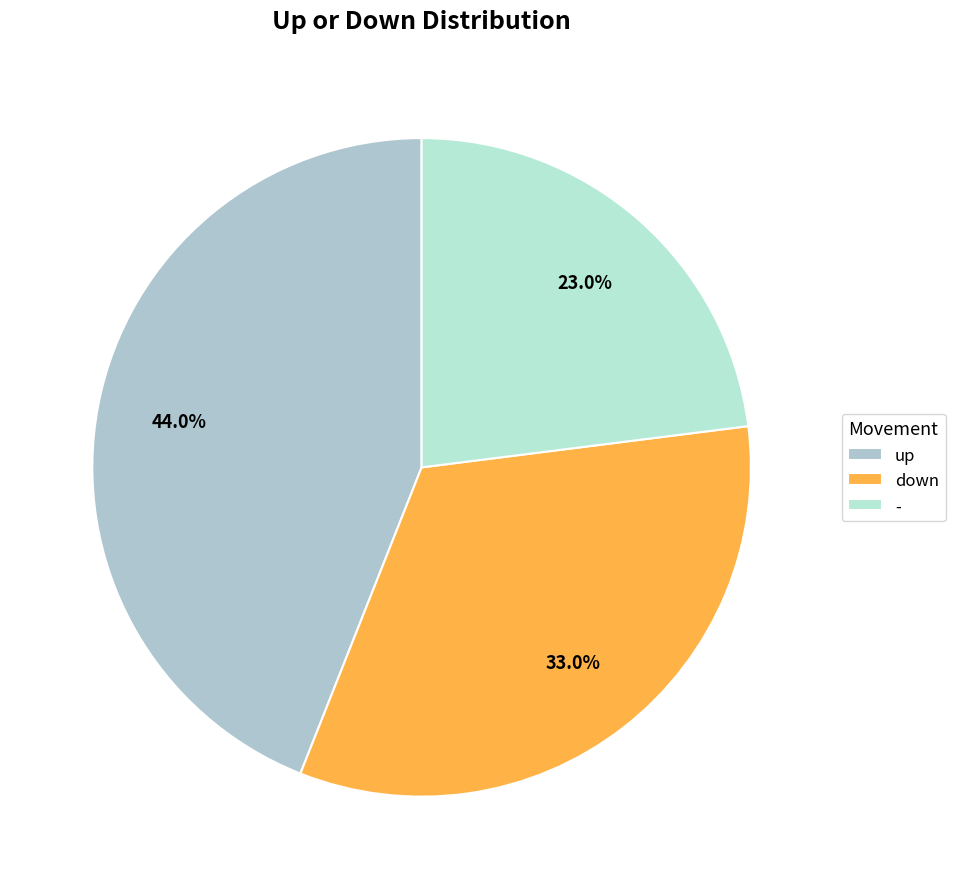

What percentage is the up slice, to the nearest percent?

44%